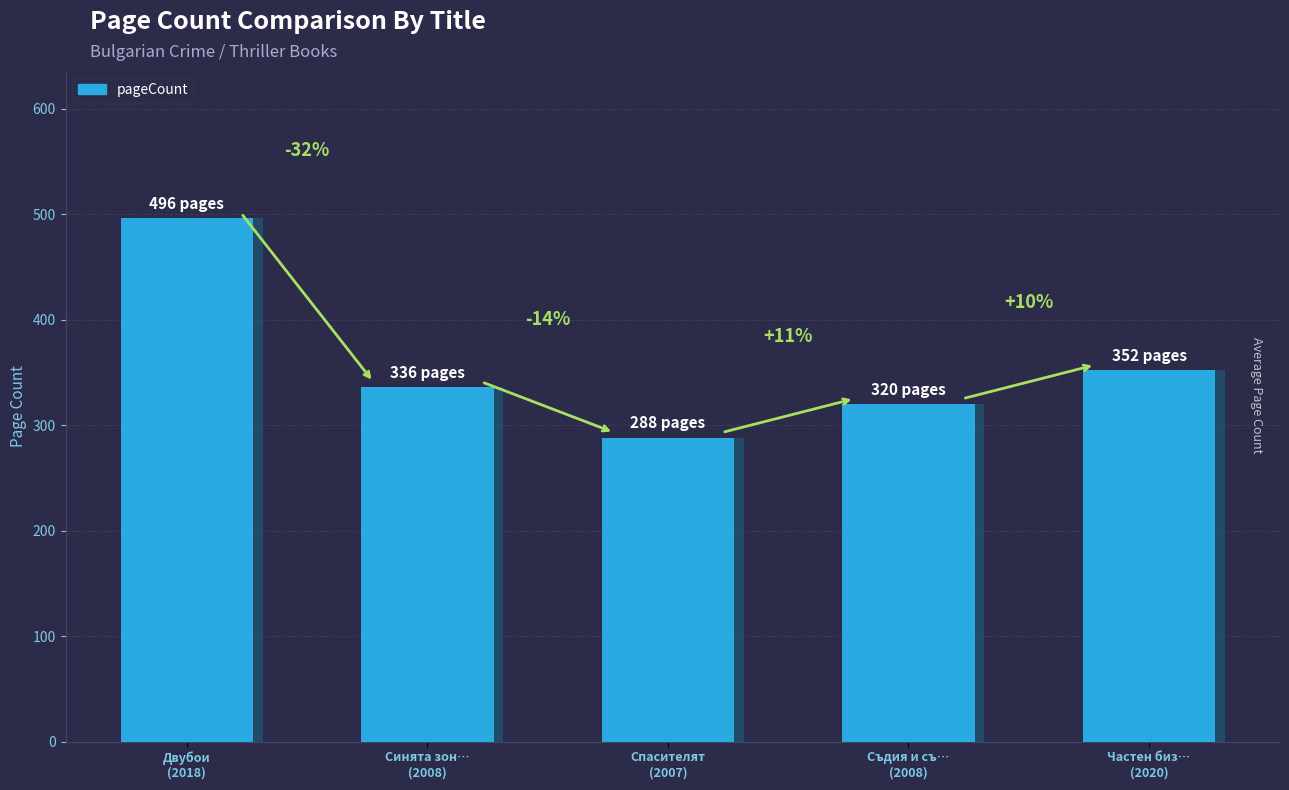

Are the bars horizontal?

No